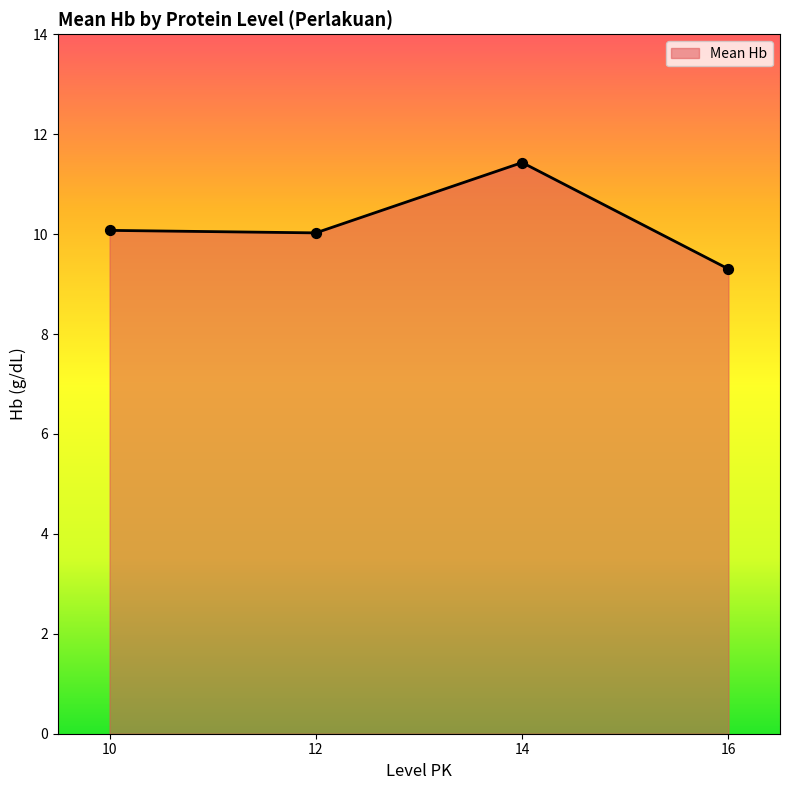

Approximately how many times larger is the value at 16 compared to 10?

0.9